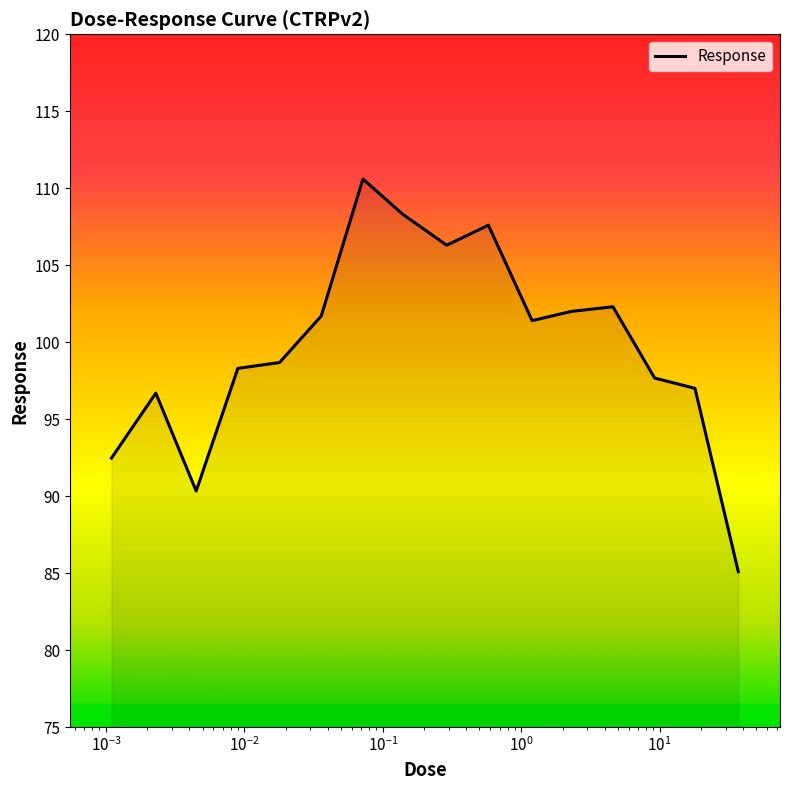

What is the minimum value shown in the chart?

85.1